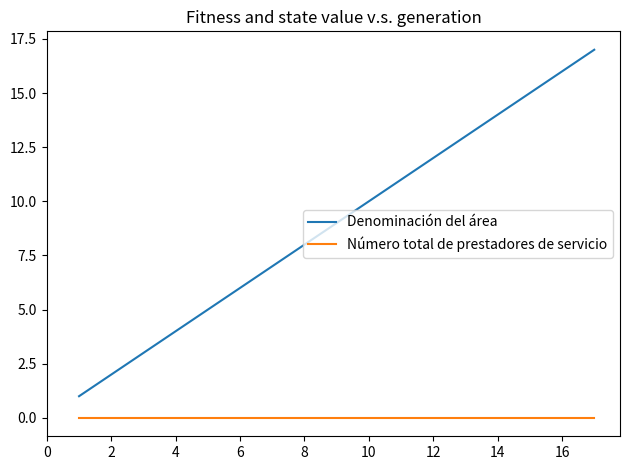

Reading right to left, what are all the values shown in this chart?

Denominación del área: 17	16	15	14	13	12	11	10	9	8	7	6	5	4	3	2	1
Número total de prestadores de servicio: 0	0	0	0	0	0	0	0	0	0	0	0	0	0	0	0	0